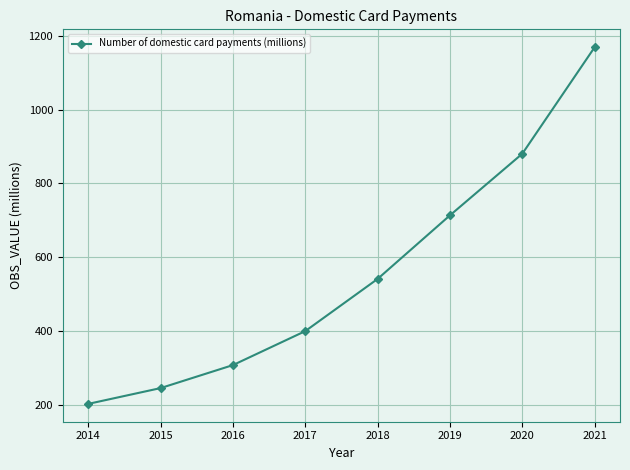

What is the value of the 7th point from the left?

880.6